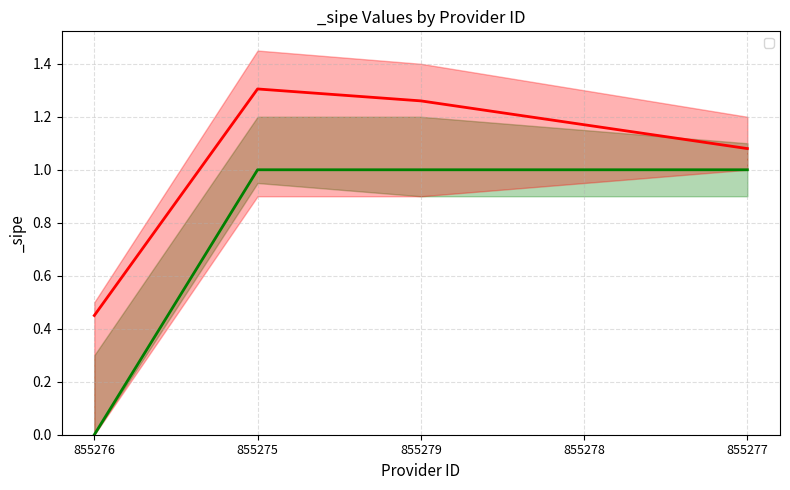

At which label is the value closest to 0?

855276